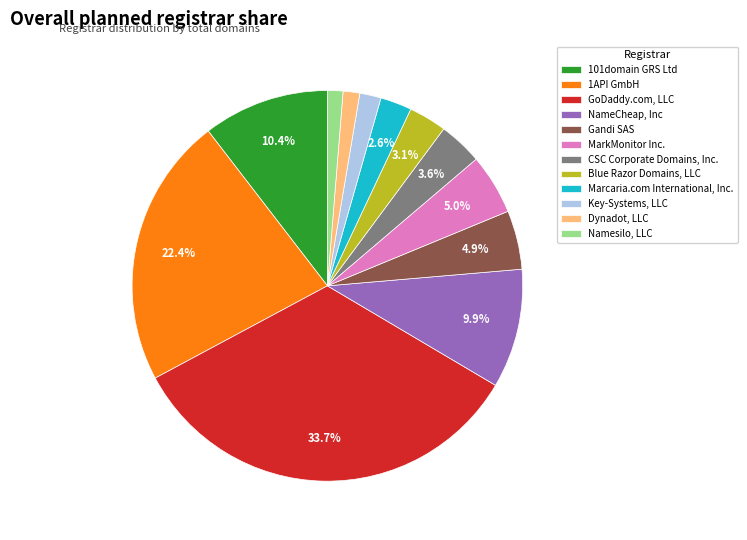

Approximately how many times larger is the value at Dynadot, LLC compared to 101domain GRS Ltd?

0.1